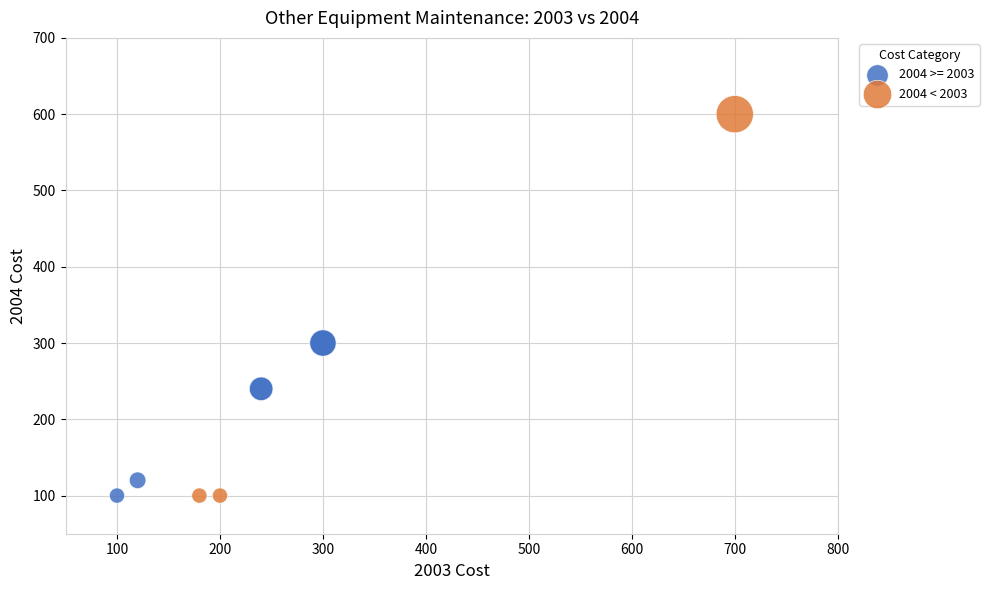

Which series reaches the maximum Y coordinate?

2004 < 2003